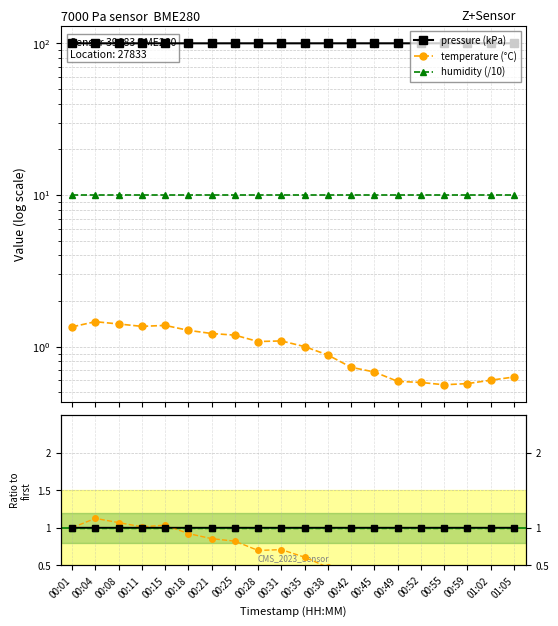

What are all the series names shown in the legend?

pressure (kPa), temperature (°C), humidity (/10), pressure, temperature, humidity